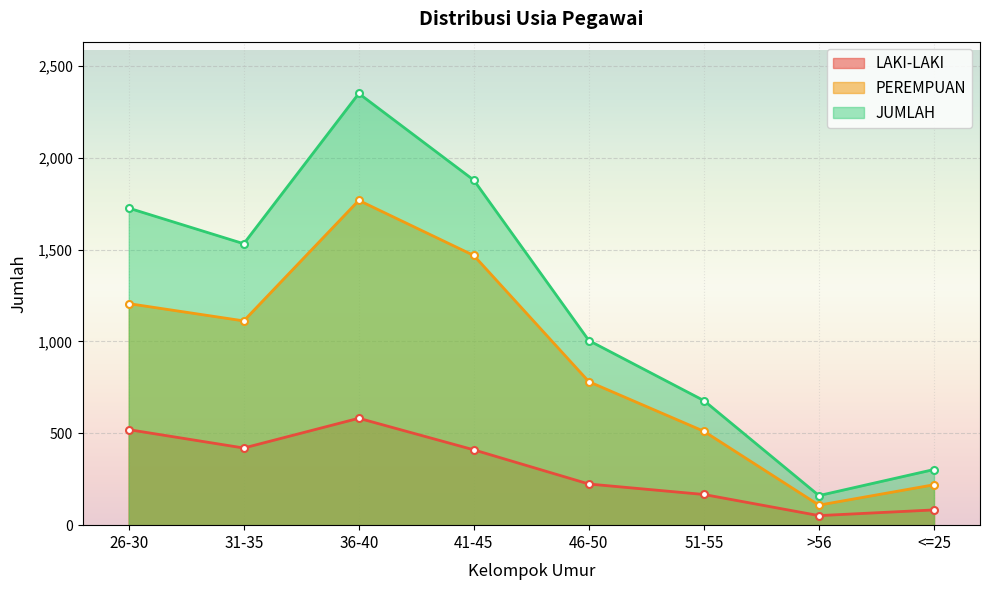

Reading right to left, transcribe all the data shown in this chart.

LAKI-LAKI: 83	52	167	224	410	582	420	520
PEREMPUAN: 220	109	511	781	1468	1768	1112	1206
JUMLAH: 303	161	678	1005	1878	2350	1532	1726